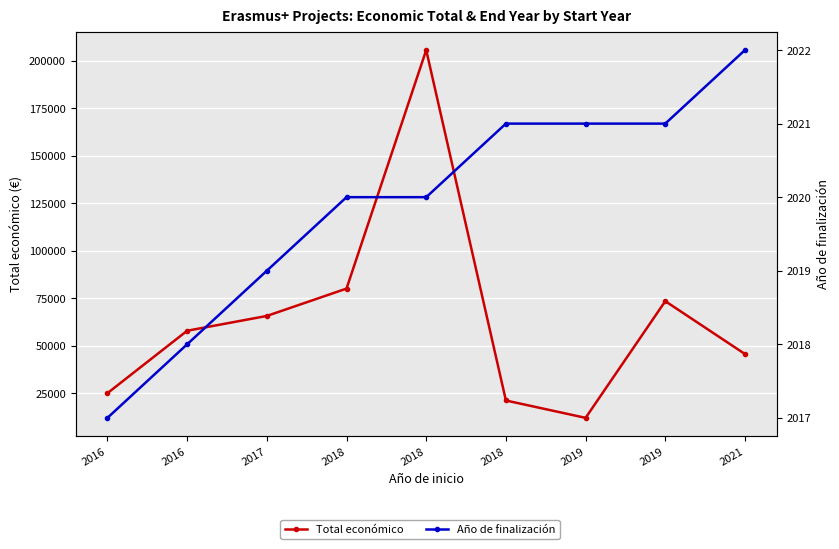

What is the greatest value displayed?

205715